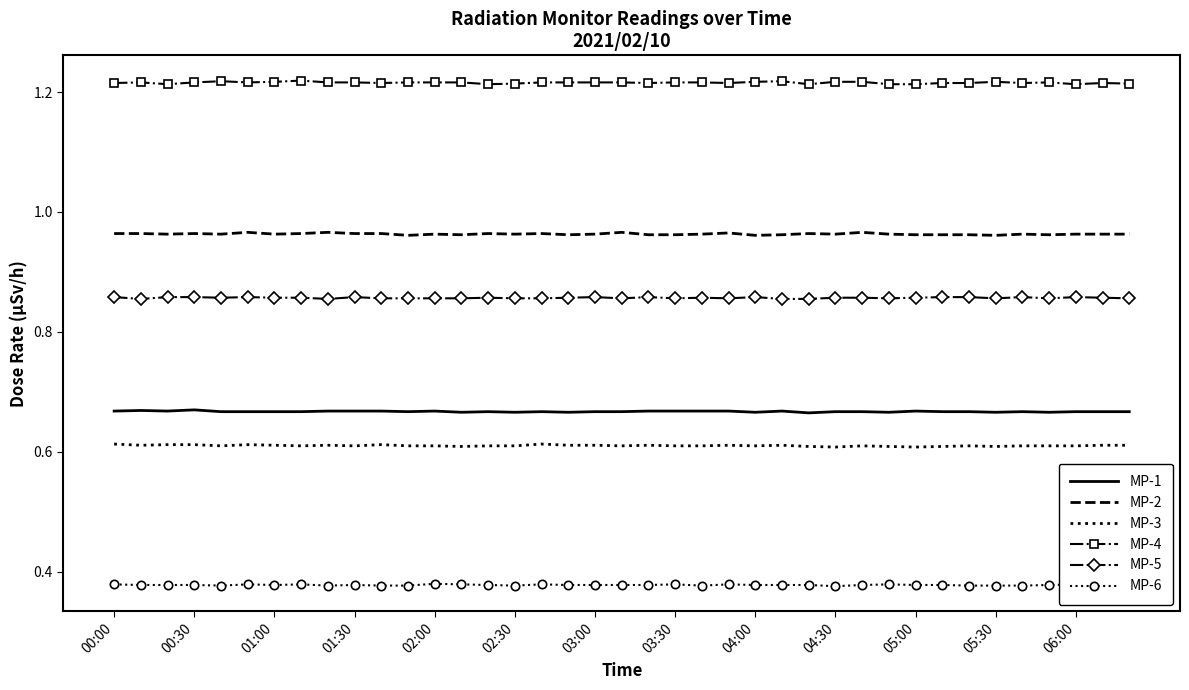

True or false: MP-1 and MP-3 cross at least once.

False